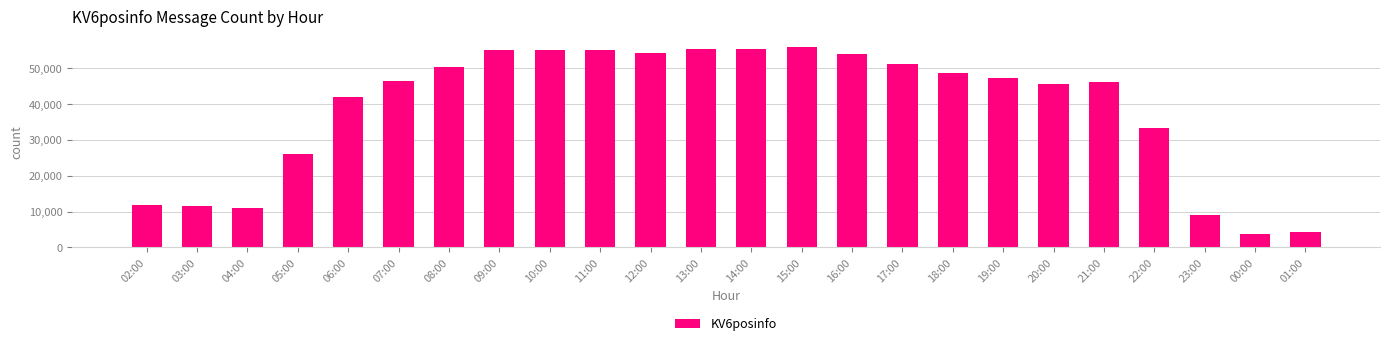

What is the sum of all values?

929952